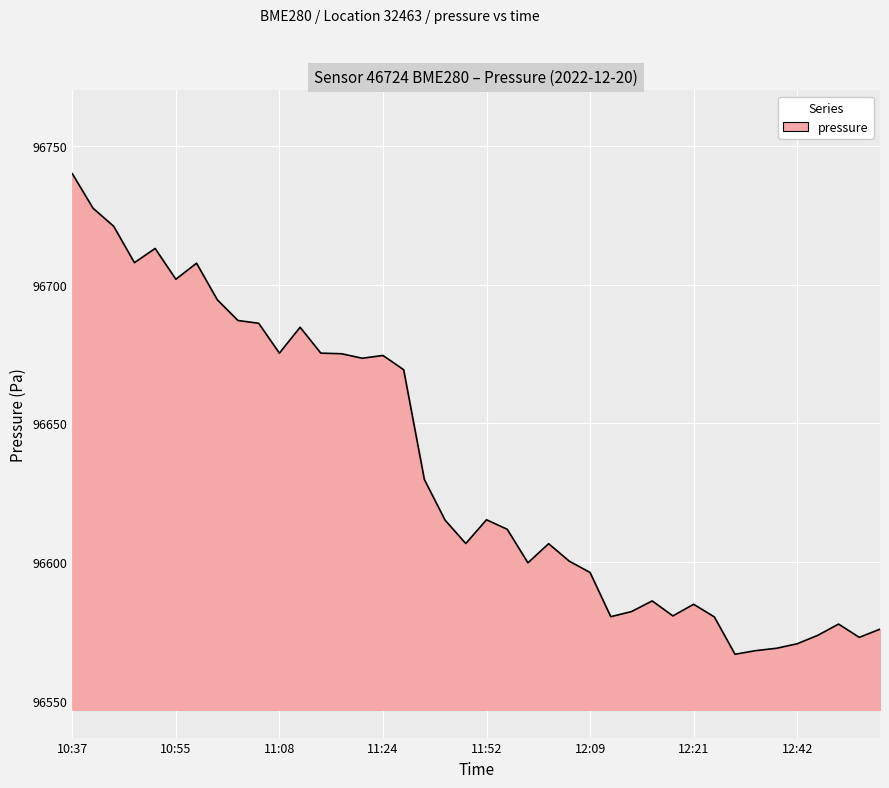

What is the minimum value shown in the chart?

96566.9